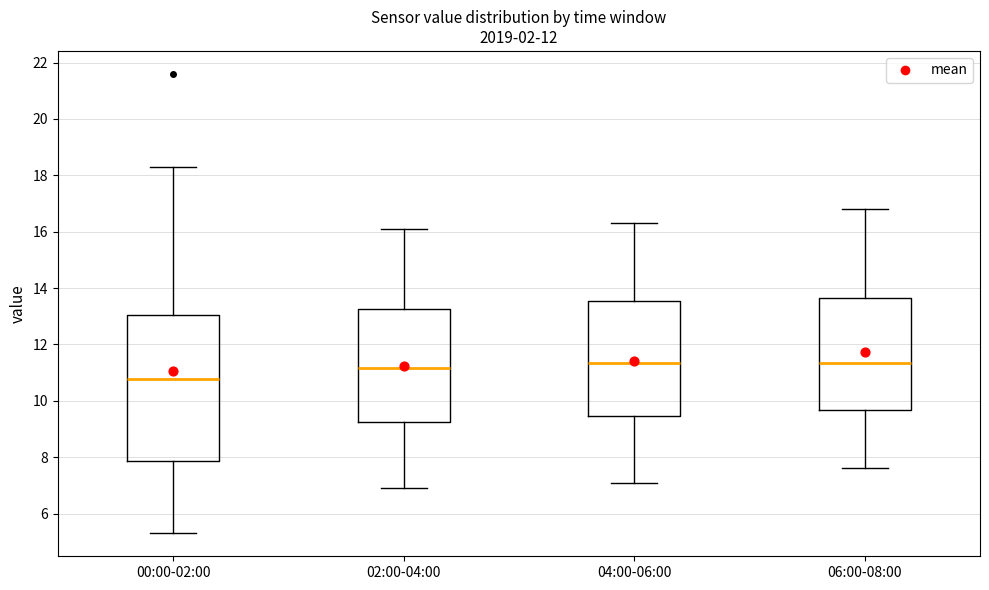

Reading left to right, transcribe this box plot: for each box, give where its median line is, the range the box spans, and where its two whiskers end, as read against the y-axis. The values are not printed on the chart, so give them approximately, as read against the axis.

00:00-02:00: median 10.8, box 7.8 to 13.0, whiskers 5.4 to 18.4
02:00-04:00: median 11.2, box 9.2 to 13.2, whiskers 7.0 to 16.2
04:00-06:00: median 11.4, box 9.4 to 13.6, whiskers 7.2 to 16.4
06:00-08:00: median 11.4, box 9.6 to 13.6, whiskers 7.6 to 16.8